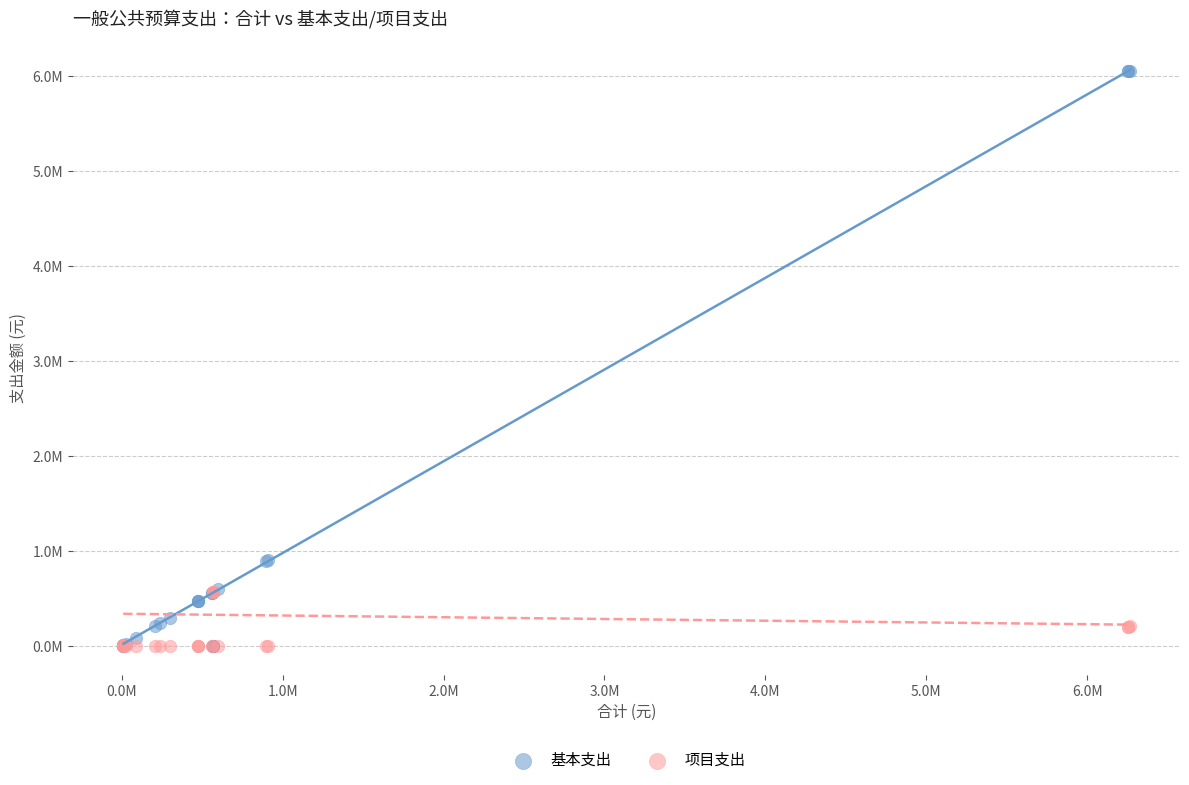

Which series contains the highest Y value?

基本支出